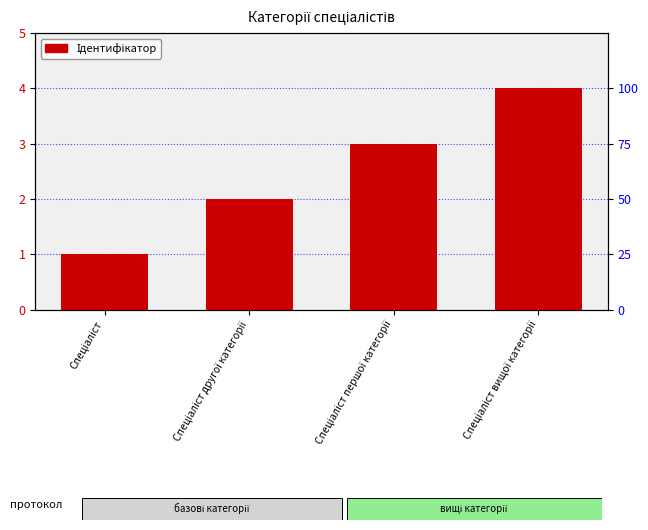

What is the ratio of the value at Спеціаліст першої категорії to the value at Спеціаліст вищої категорії?

0.8